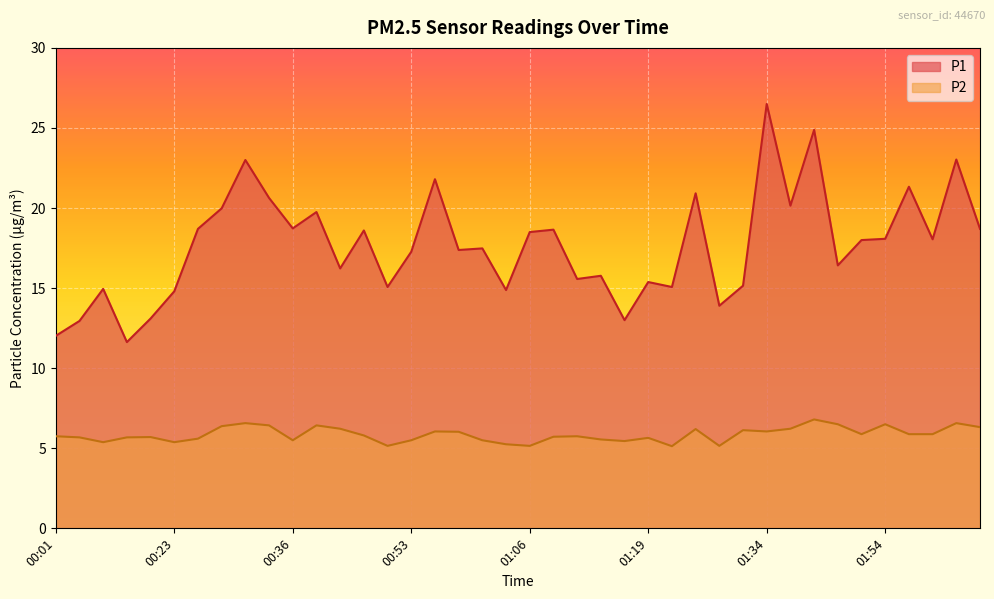

How many interior local valleys does the P2 series have?

10